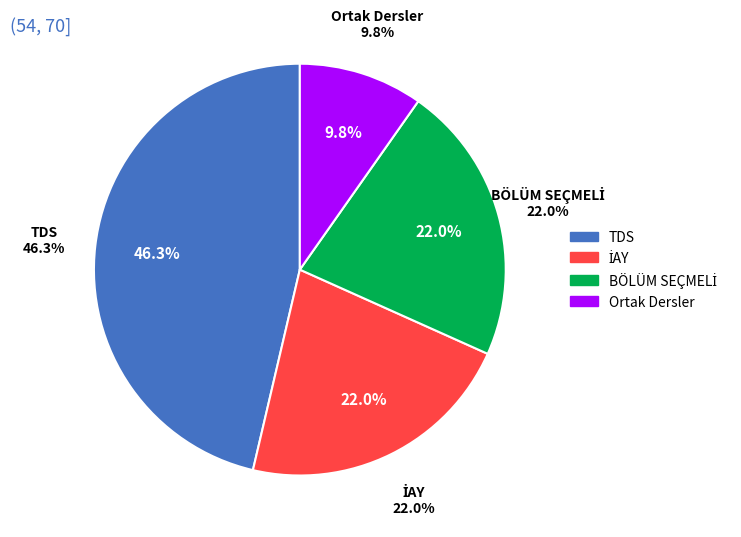

Count the number of slices in the pie.

4